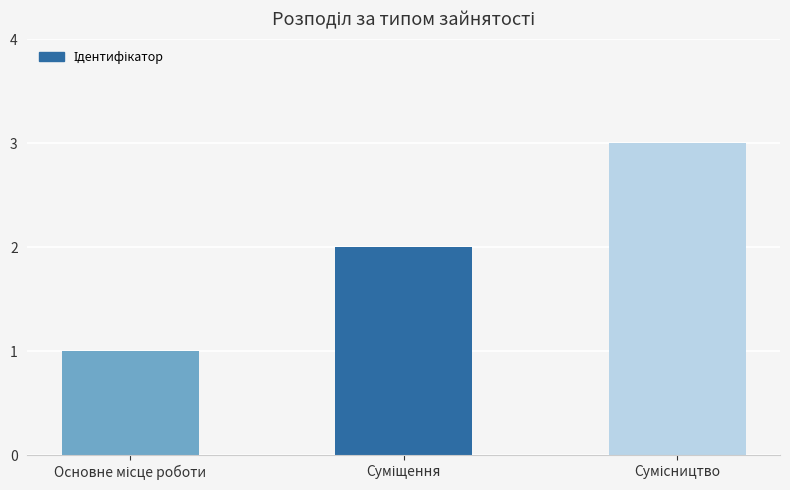

Does the chart contain any negative values?

No